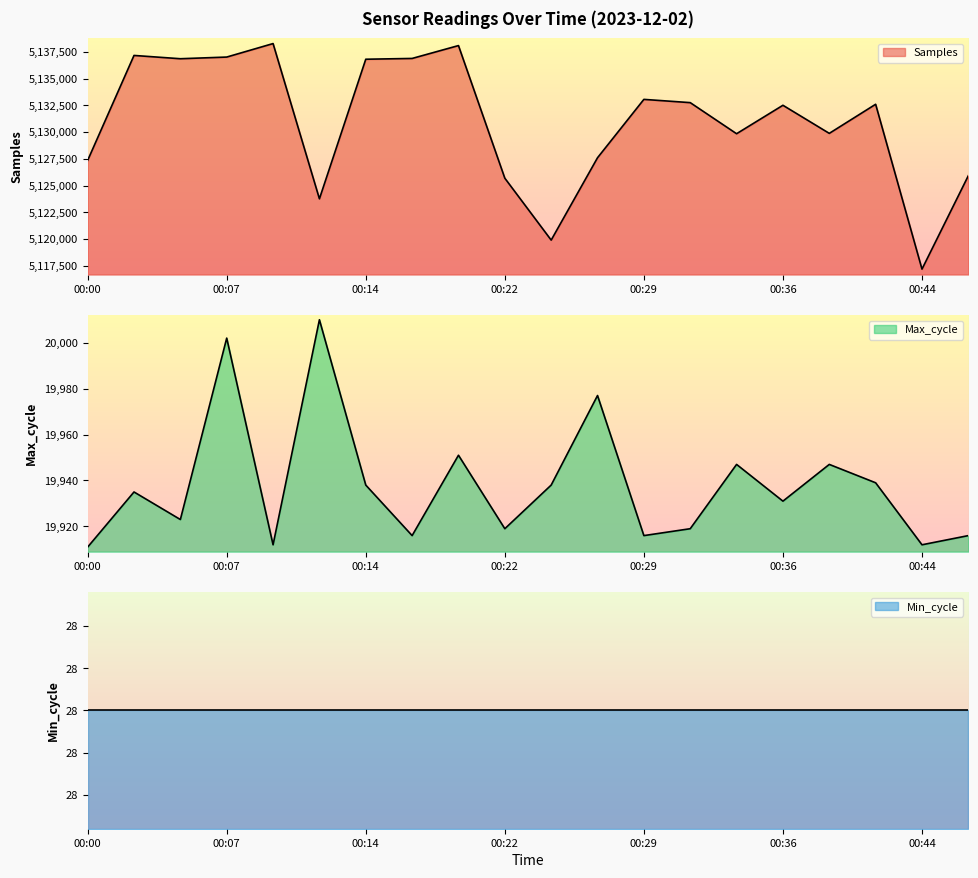

Rank the categories by Samples value from highest to lowest.

00:10, 00:19, 00:02, 00:07, 00:17, 00:05, 00:14, 00:29, 00:31, 00:41, 00:36, 00:39, 00:34, 00:27, 00:00, 00:46, 00:22, 00:12, 00:24, 00:44